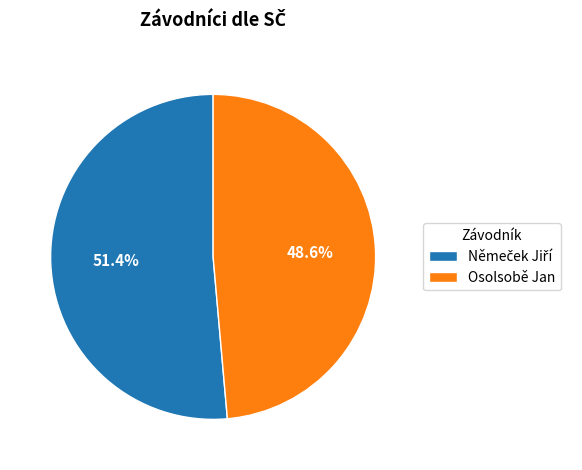

What is the smallest slice in the pie chart?

Osolsobě Jan